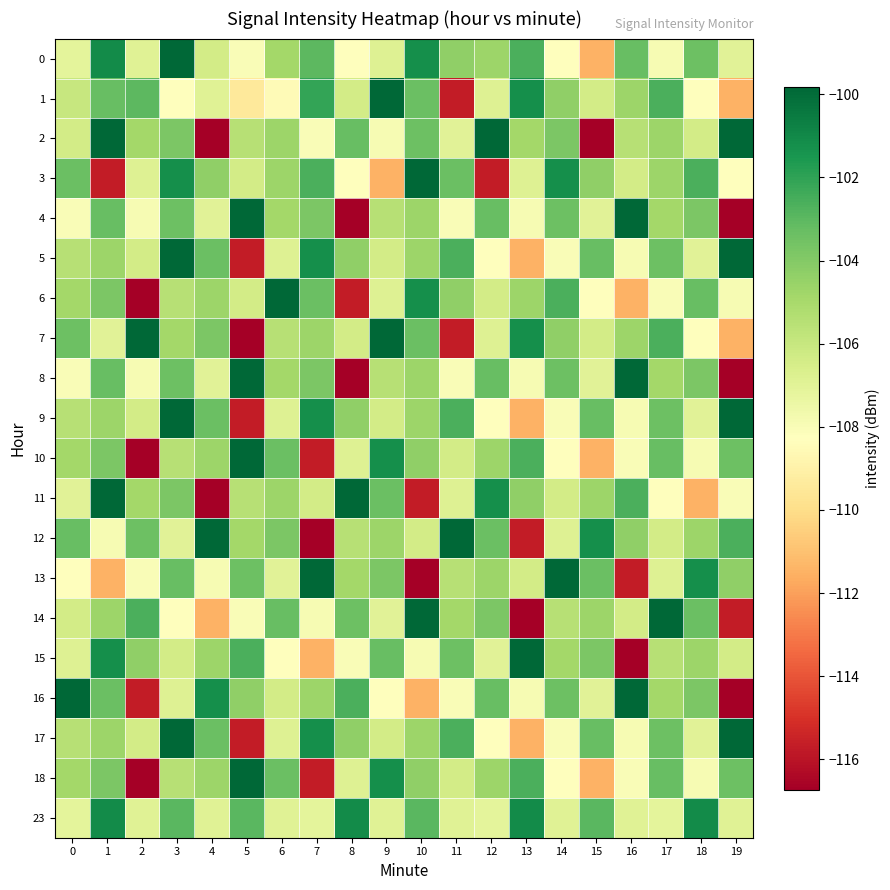

Reading right to left, transcribe all the data shown in this chart.

0: 19=-107.0	18=-103.4	17=-107.9	16=-103.3	15=-111.4	14=-108.3	13=-102.6	12=-104.7	11=-104.3	10=-101.2	9=-106.9	8=-108.2	7=-103.0	6=-104.9	5=-108.0	4=-106.4	3=-99.8	2=-106.9	1=-101.1	0=-107.1
1: 19=-111.4	18=-108.3	17=-102.6	16=-104.7	15=-106.4	14=-104.3	13=-101.2	12=-106.9	11=-115.7	10=-103.4	9=-99.8	8=-106.4	7=-102.1	6=-108.5	5=-109.4	4=-106.9	3=-108.2	2=-103.0	1=-103.3	0=-106.0
2: 19=-99.8	18=-106.4	17=-104.7	16=-105.5	15=-116.7	14=-103.8	13=-104.9	12=-99.9	11=-107.0	10=-103.4	9=-107.9	8=-103.3	7=-108.0	6=-104.7	5=-105.5	4=-116.7	3=-103.8	2=-104.9	1=-99.9	0=-106.4
3: 19=-108.3	18=-102.6	17=-104.7	16=-106.4	15=-104.3	14=-101.2	13=-106.9	12=-115.7	11=-103.4	10=-99.8	9=-111.4	8=-108.3	7=-102.6	6=-104.7	5=-106.4	4=-104.3	3=-101.2	2=-106.9	1=-115.7	0=-103.4
4: 19=-116.7	18=-103.8	17=-104.9	16=-99.9	15=-107.0	14=-103.4	13=-107.9	12=-103.3	11=-108.0	10=-104.7	9=-105.5	8=-116.7	7=-103.8	6=-104.9	5=-99.9	4=-107.0	3=-103.4	2=-107.9	1=-103.3	0=-108.0
5: 19=-99.9	18=-107.0	17=-103.4	16=-107.9	15=-103.3	14=-108.0	13=-111.4	12=-108.3	11=-102.6	10=-104.7	9=-106.4	8=-104.3	7=-101.2	6=-106.9	5=-115.7	4=-103.4	3=-99.8	2=-106.4	1=-104.7	0=-105.5
6: 19=-107.9	18=-103.3	17=-108.0	16=-111.4	15=-108.3	14=-102.6	13=-104.7	12=-106.4	11=-104.3	10=-101.2	9=-106.9	8=-115.7	7=-103.4	6=-99.8	5=-106.4	4=-104.7	3=-105.5	2=-116.7	1=-103.8	0=-104.9
7: 19=-111.4	18=-108.3	17=-102.6	16=-104.7	15=-106.4	14=-104.3	13=-101.2	12=-106.9	11=-115.7	10=-103.4	9=-99.8	8=-106.4	7=-104.7	6=-105.5	5=-116.7	4=-103.8	3=-104.9	2=-99.9	1=-107.0	0=-103.4
8: 19=-116.7	18=-103.8	17=-104.9	16=-99.9	15=-107.0	14=-103.4	13=-107.9	12=-103.3	11=-108.0	10=-104.7	9=-105.5	8=-116.7	7=-103.8	6=-104.9	5=-99.9	4=-107.0	3=-103.4	2=-107.9	1=-103.3	0=-108.0
9: 19=-99.9	18=-107.0	17=-103.4	16=-107.9	15=-103.3	14=-108.0	13=-111.4	12=-108.3	11=-102.6	10=-104.7	9=-106.4	8=-104.3	7=-101.2	6=-106.9	5=-115.7	4=-103.4	3=-99.8	2=-106.4	1=-104.7	0=-105.5
10: 19=-103.4	18=-107.9	17=-103.3	16=-108.0	15=-111.4	14=-108.3	13=-102.6	12=-104.7	11=-106.4	10=-104.3	9=-101.2	8=-106.9	7=-115.7	6=-103.4	5=-99.8	4=-104.7	3=-105.5	2=-116.7	1=-103.8	0=-104.9
11: 19=-108.0	18=-111.4	17=-108.3	16=-102.6	15=-104.7	14=-106.4	13=-104.3	12=-101.2	11=-106.9	10=-115.7	9=-103.4	8=-99.8	7=-106.4	6=-104.7	5=-105.5	4=-116.7	3=-103.8	2=-104.9	1=-99.9	0=-107.0
12: 19=-102.6	18=-104.7	17=-106.4	16=-104.3	15=-101.2	14=-106.9	13=-115.7	12=-103.4	11=-99.8	10=-106.4	9=-104.7	8=-105.5	7=-116.7	6=-103.8	5=-104.9	4=-99.9	3=-107.0	2=-103.4	1=-107.9	0=-103.3
13: 19=-104.3	18=-101.2	17=-106.9	16=-115.7	15=-103.4	14=-99.8	13=-106.4	12=-104.7	11=-105.5	10=-116.7	9=-103.8	8=-104.9	7=-99.9	6=-107.0	5=-103.4	4=-107.9	3=-103.3	2=-108.0	1=-111.4	0=-108.3
14: 19=-115.7	18=-103.4	17=-99.8	16=-106.4	15=-104.7	14=-105.5	13=-116.7	12=-103.8	11=-104.9	10=-99.9	9=-107.0	8=-103.4	7=-107.9	6=-103.3	5=-108.0	4=-111.4	3=-108.3	2=-102.6	1=-104.7	0=-106.4
15: 19=-106.4	18=-104.7	17=-105.5	16=-116.7	15=-103.8	14=-104.9	13=-99.9	12=-107.0	11=-103.4	10=-107.9	9=-103.3	8=-108.0	7=-111.4	6=-108.3	5=-102.6	4=-104.7	3=-106.4	2=-104.3	1=-101.2	0=-106.9
16: 19=-116.7	18=-103.8	17=-104.9	16=-99.9	15=-107.0	14=-103.4	13=-107.9	12=-103.3	11=-108.0	10=-111.4	9=-108.3	8=-102.6	7=-104.7	6=-106.4	5=-104.3	4=-101.2	3=-106.9	2=-115.7	1=-103.4	0=-99.8
17: 19=-99.9	18=-107.0	17=-103.4	16=-107.9	15=-103.3	14=-108.0	13=-111.4	12=-108.3	11=-102.6	10=-104.7	9=-106.4	8=-104.3	7=-101.2	6=-106.9	5=-115.7	4=-103.4	3=-99.8	2=-106.4	1=-104.7	0=-105.5
18: 19=-103.4	18=-107.9	17=-103.3	16=-108.0	15=-111.4	14=-108.3	13=-102.6	12=-104.7	11=-106.4	10=-104.3	9=-101.2	8=-106.9	7=-115.7	6=-103.4	5=-99.8	4=-104.7	3=-105.5	2=-116.7	1=-103.8	0=-104.9
23: 19=-106.9	18=-101.1	17=-107.1	16=-106.9	15=-103.0	14=-106.9	13=-101.1	12=-107.1	11=-106.9	10=-103.0	9=-106.9	8=-101.1	7=-107.1	6=-106.9	5=-103.0	4=-106.9	3=-103.0	2=-106.9	1=-101.1	0=-107.1